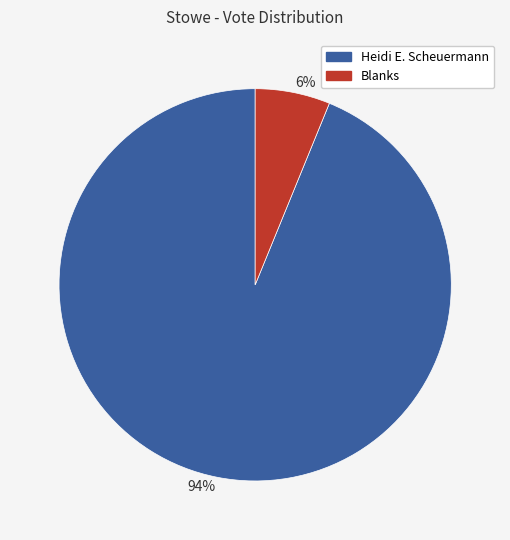

True or false: 6% accounts for 13% of the total.

False